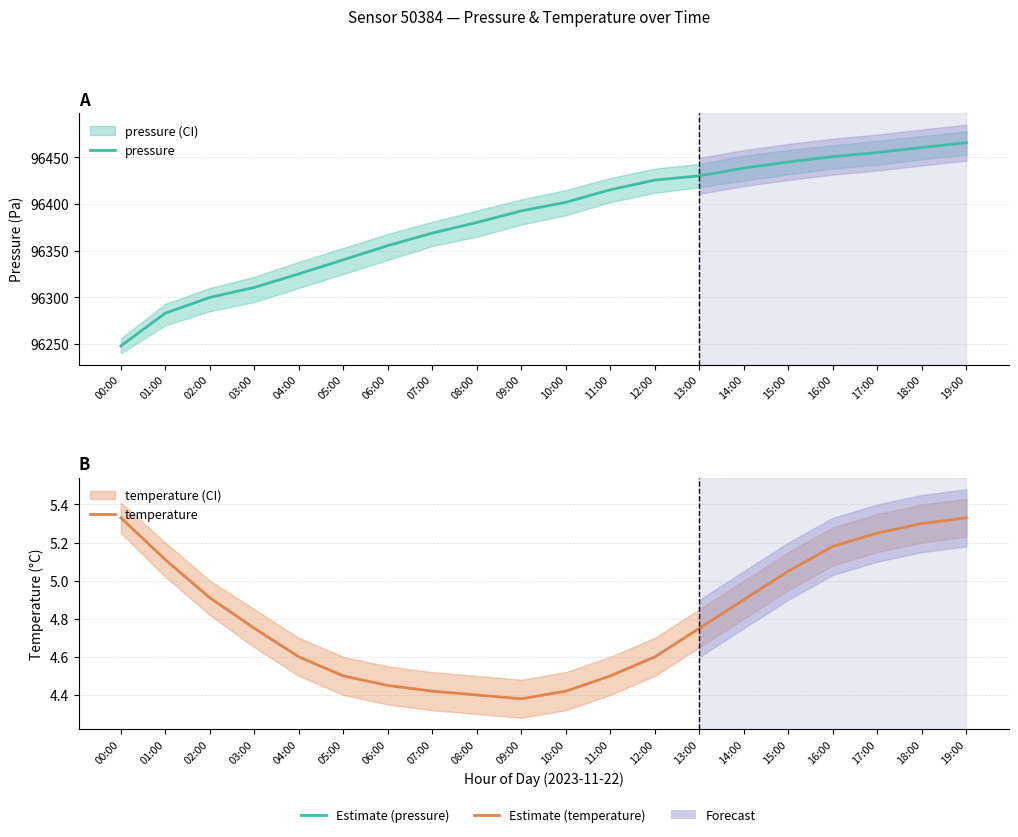

Reading left to right, transcribe all the data shown in this chart.

pressure: 96247.8	96283.0	96299.9	96310.6	96325.1	96340.2	96355.4	96368.9	96380.2	96392.7	96401.9	96415.3	96425.7	96430.2	96438.6	96445.1	96450.9	96455.2	96460.7	96465.8
temperature: 5.3	5.1	4.9	4.8	4.6	4.5	4.5	4.4	4.4	4.4	4.4	4.5	4.6	4.8	4.9	5.0	5.2	5.2	5.3	5.3